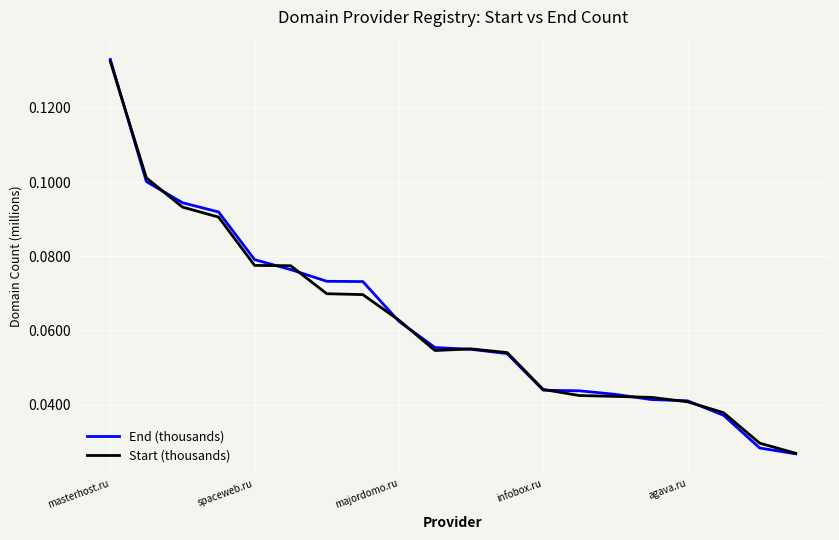

At which category is the sum across all series the highest?

masterhost.ru